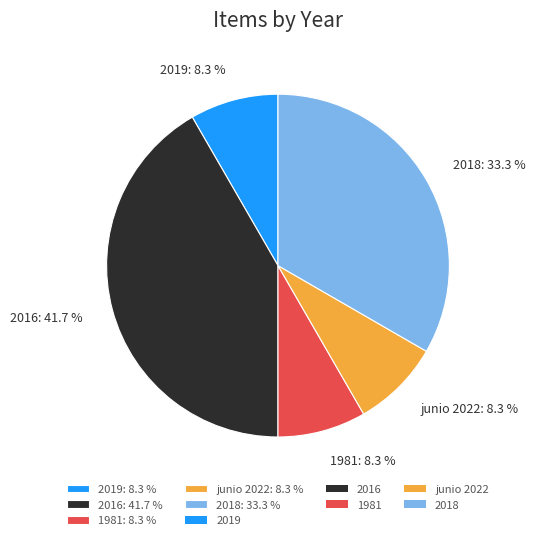

To the nearest percent, what is the average slice percentage?

20%